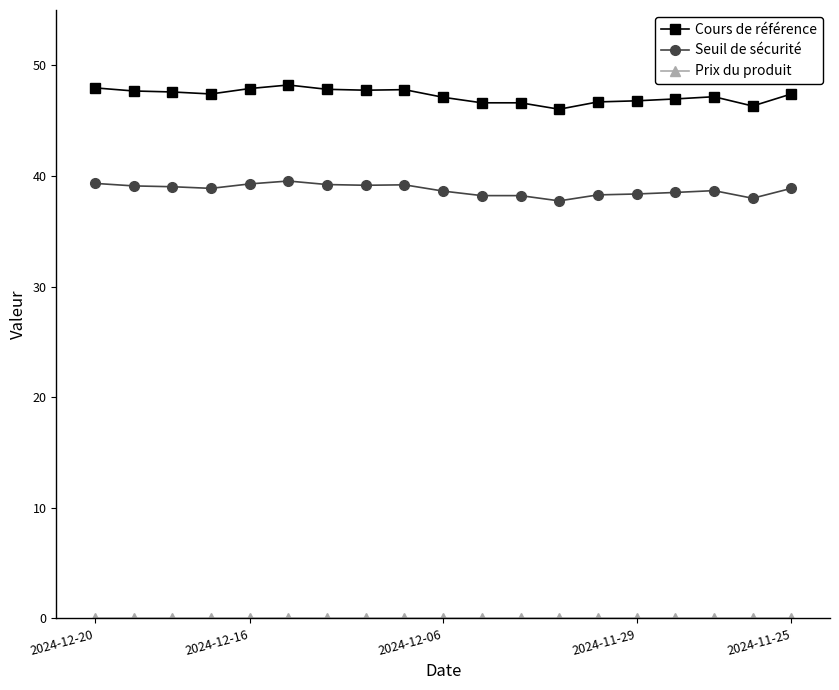

Which series has the widest spread of values?

Cours de référence